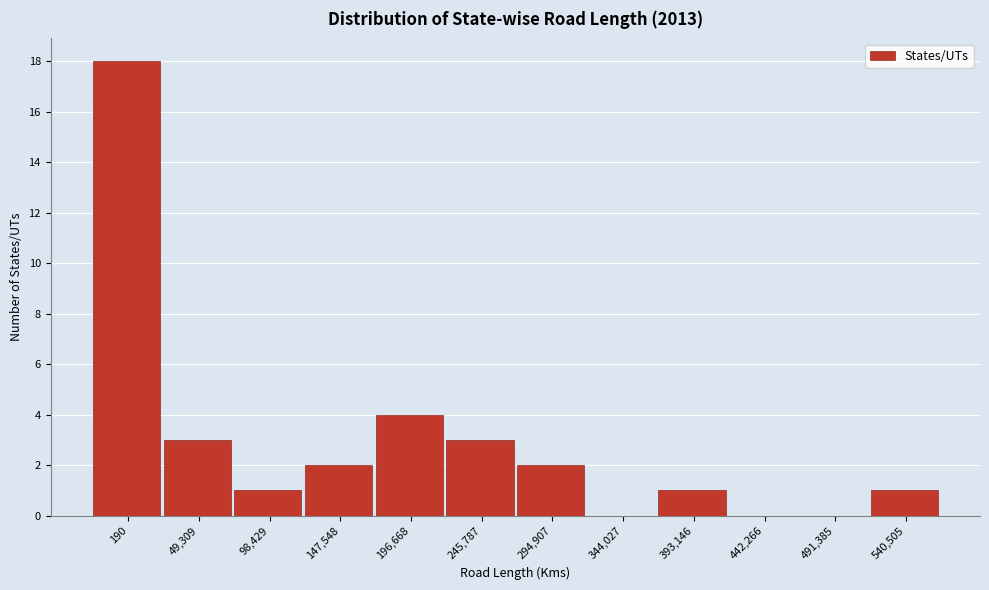

Reading right to left, extract all data points from this chart.

540,505=1	491,385=0	442,266=0	393,146=1	344,027=0	294,907=2	245,787=3	196,668=4	147,548=2	98,429=1	49,309=3	190=18